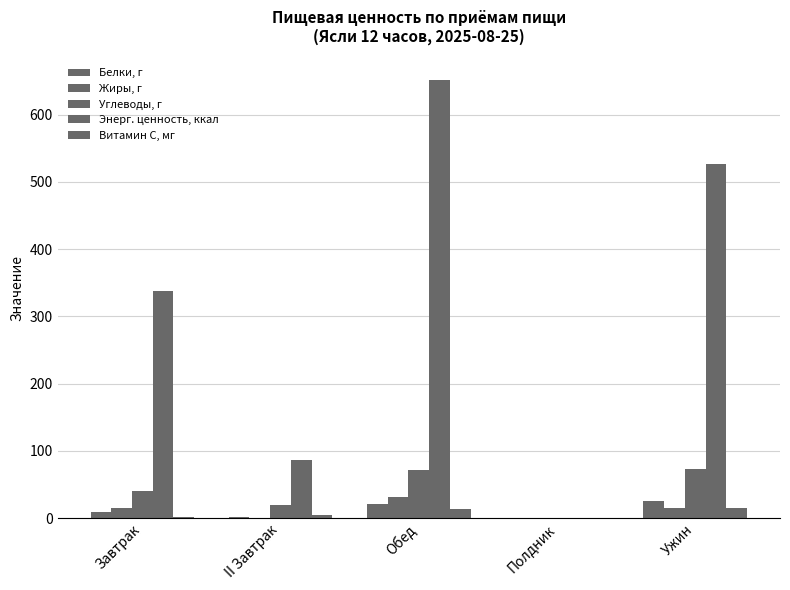

At which category is the sum across all series the highest?

Обед